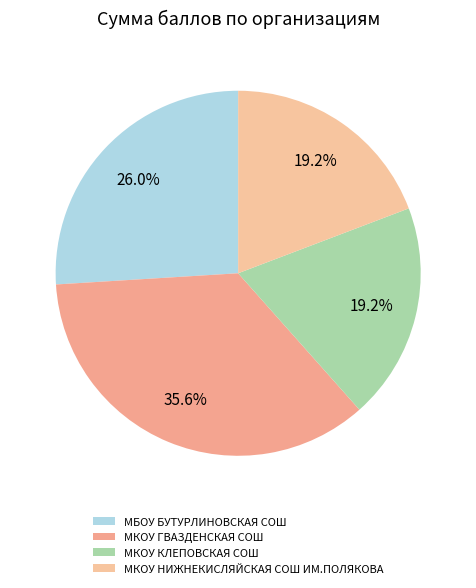

To the nearest percent, what percentage of the pie is МКОУ ГВАЗДЕНСКАЯ СОШ?

36%